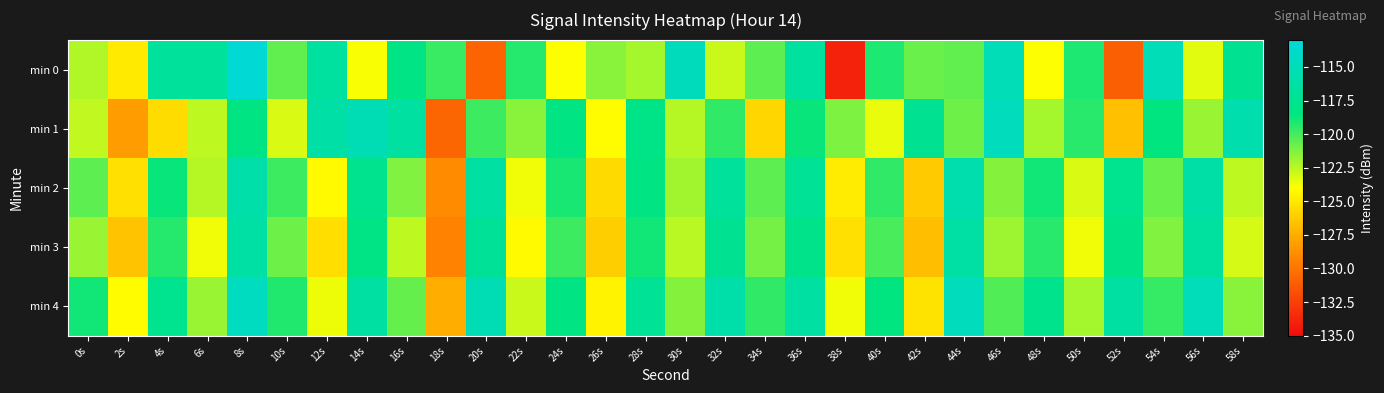

Reading left to right, transcribe all the data shown in this chart.

min 0: 0s=-122.3	2s=-124.9	4s=-116.7	6s=-116.9	8s=-113.3	10s=-120.6	12s=-116.6	14s=-123.9	16s=-118.1	18s=-119.7	20s=-130.7	22s=-119.3	24s=-124.0	26s=-121.5	28s=-122.1	30s=-114.9	32s=-122.8	34s=-120.5	36s=-116.6	38s=-133.9	40s=-119.1	42s=-120.8	44s=-120.6	46s=-115.1	48s=-123.9	50s=-119.1	52s=-131.0	54s=-115.1	56s=-123.4	58s=-117.4
min 1: 0s=-122.7	2s=-128.3	4s=-125.5	6s=-122.6	8s=-118.2	10s=-123.2	12s=-116.2	14s=-115.2	16s=-116.5	18s=-130.7	20s=-119.8	22s=-121.5	24s=-118.3	26s=-124.1	28s=-117.9	30s=-122.4	32s=-119.6	34s=-125.8	36s=-118.7	38s=-121.2	40s=-123.5	42s=-117.3	44s=-120.9	46s=-114.8	48s=-122.1	50s=-119.4	52s=-126.7	54s=-118.5	56s=-121.8	58s=-115.6
min 2: 0s=-120.5	2s=-125.3	4s=-118.7	6s=-122.4	8s=-115.9	10s=-119.8	12s=-124.2	14s=-117.6	16s=-121.3	18s=-128.9	20s=-116.4	22s=-123.7	24s=-119.1	26s=-125.6	28s=-118.3	30s=-122.0	32s=-116.8	34s=-120.5	36s=-117.2	38s=-124.8	40s=-119.6	42s=-126.3	44s=-115.7	46s=-121.4	48s=-118.9	50s=-123.2	52s=-117.5	54s=-120.8	56s=-116.1	58s=-122.6
min 3: 0s=-121.8	2s=-126.5	4s=-119.3	6s=-123.7	8s=-116.2	10s=-120.9	12s=-125.4	14s=-118.1	16s=-122.6	18s=-129.3	20s=-117.0	22s=-124.2	24s=-119.8	26s=-126.1	28s=-118.9	30s=-122.5	32s=-117.3	34s=-121.0	36s=-117.8	38s=-125.3	40s=-120.1	42s=-126.8	44s=-116.2	46s=-121.9	48s=-119.4	50s=-123.7	52s=-118.0	54s=-121.3	56s=-116.6	58s=-123.1
min 4: 0s=-118.9	2s=-124.1	4s=-117.5	6s=-121.8	8s=-114.6	10s=-119.2	12s=-123.6	14s=-116.4	16s=-120.7	18s=-127.5	20s=-115.3	22s=-122.8	24s=-118.2	26s=-124.5	28s=-117.1	30s=-121.4	32s=-115.9	34s=-119.6	36s=-116.3	38s=-123.7	40s=-118.5	42s=-125.2	44s=-114.8	46s=-120.3	48s=-117.7	50s=-122.1	52s=-116.4	54s=-119.7	56s=-115.0	58s=-121.5